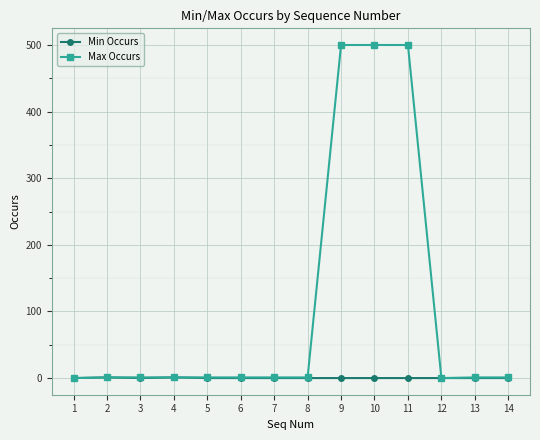

What is the highest value of the Max Occurs series?

500